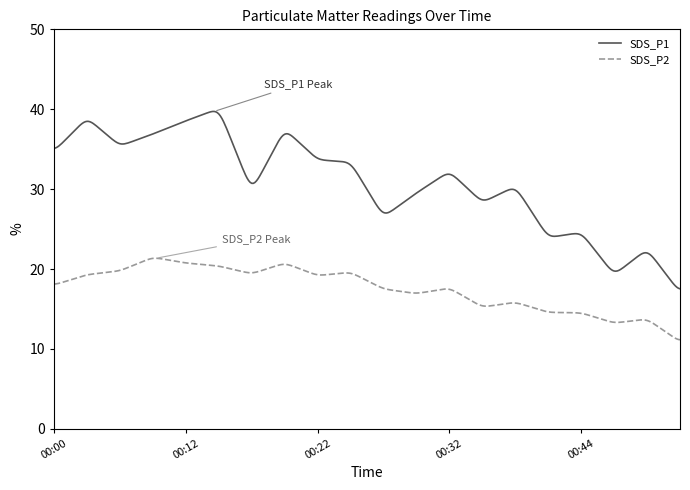

What are all the series names shown in the legend?

SDS_P1, SDS_P2